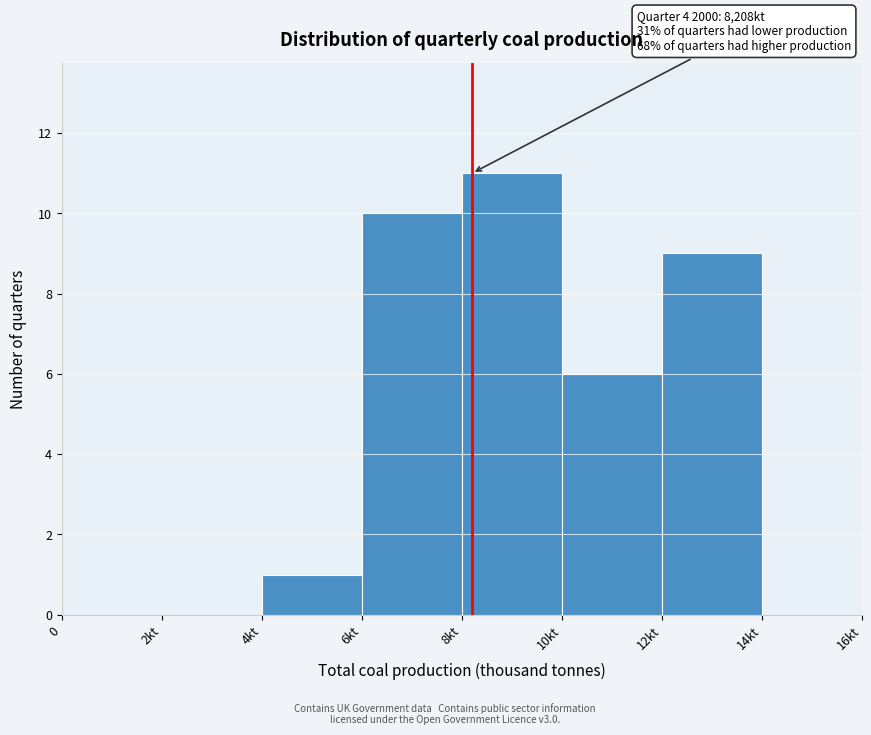

Reading right to left, transcribe all the data shown in this chart.

14kt=0	12kt=9	10kt=6	8kt=11	6kt=10	4kt=1	2kt=0	0=0